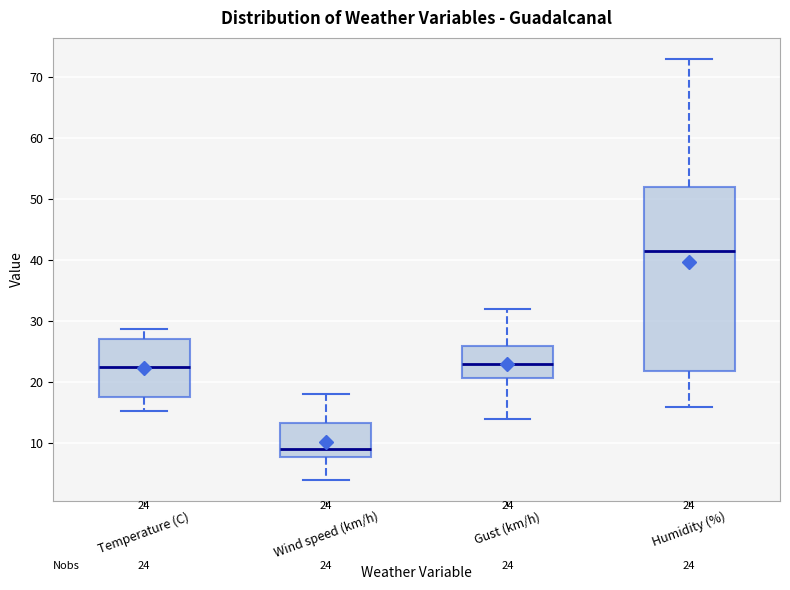

Which box's median line is the lowest?

Wind speed (km/h)